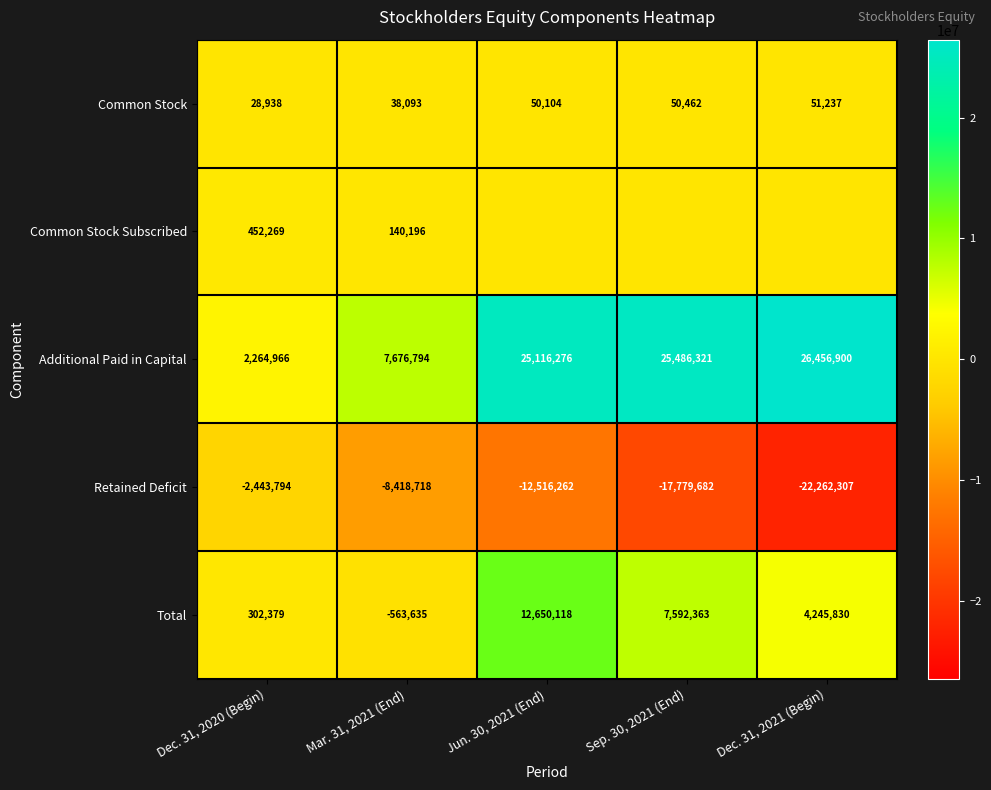

Is the value of Retained Deficit at Dec. 31, 2020 (Begin) greater than the value of Additional Paid in Capital at Jun. 30, 2021 (End)?

No